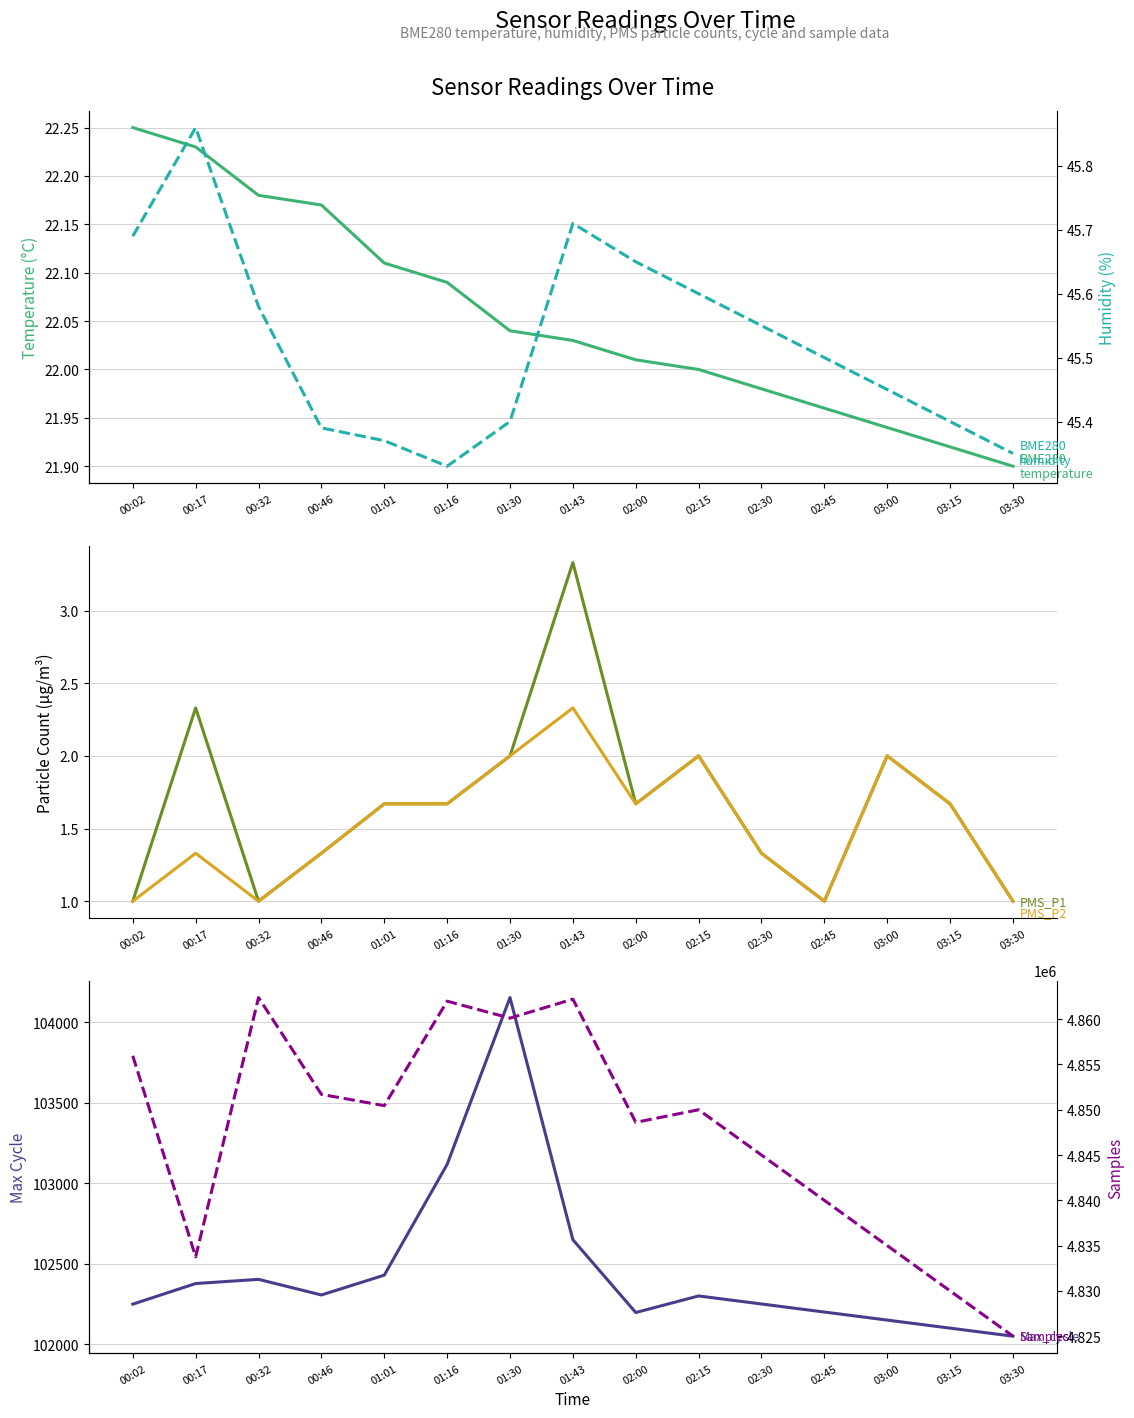

At how many categories does at least one series exceed 867864?

15